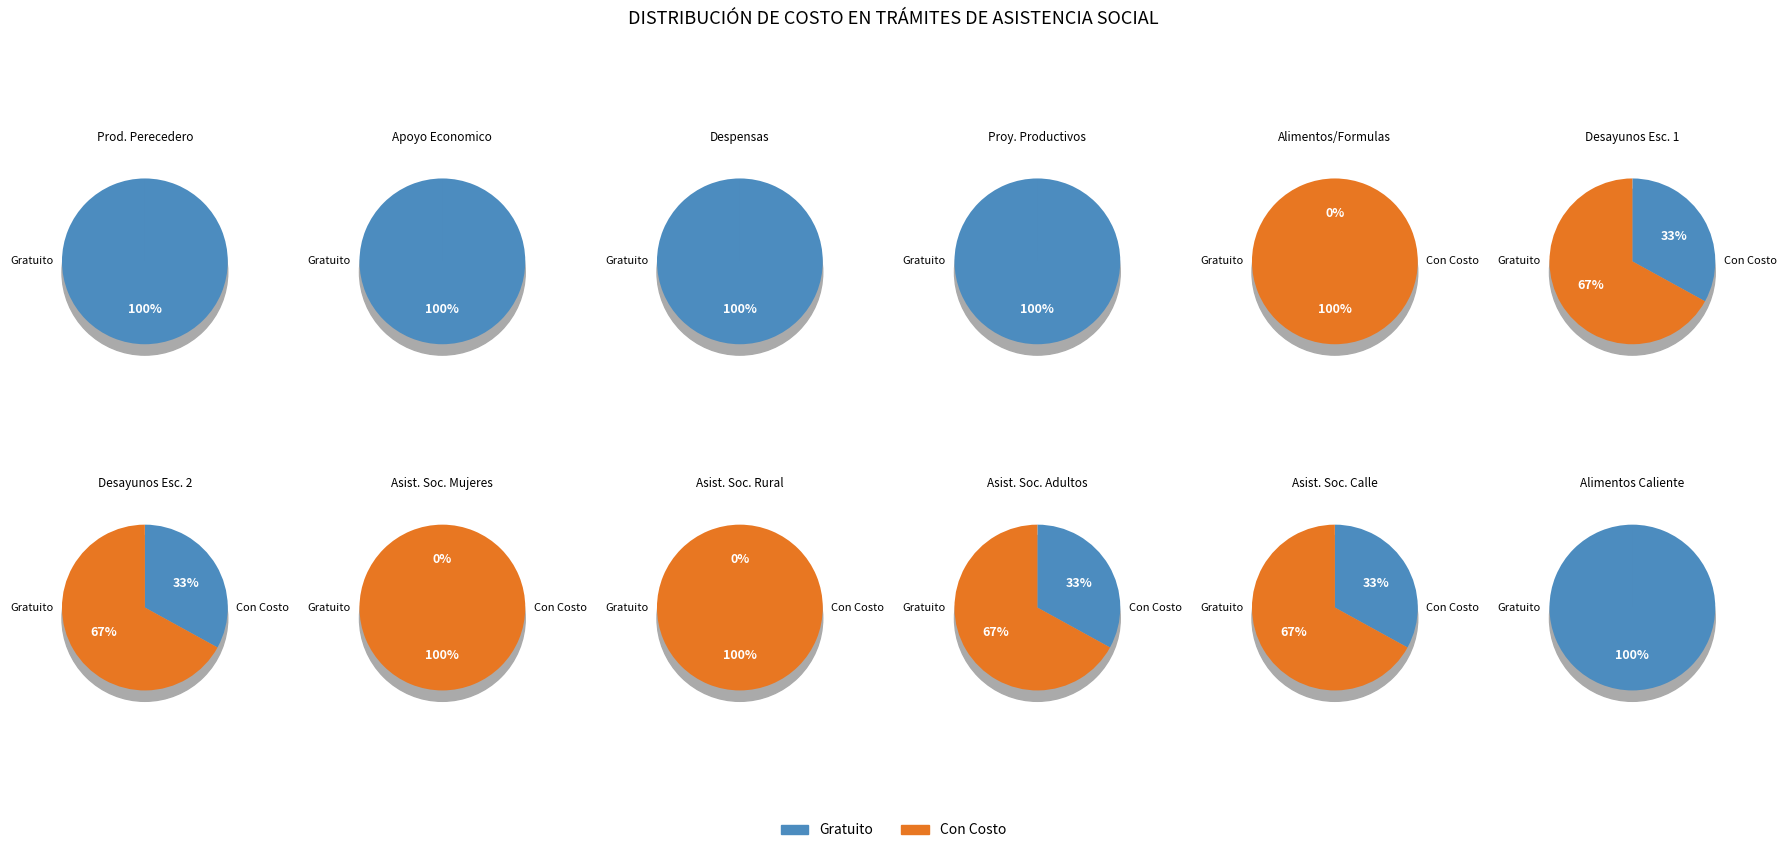

Count the number of slices in the pie.

12